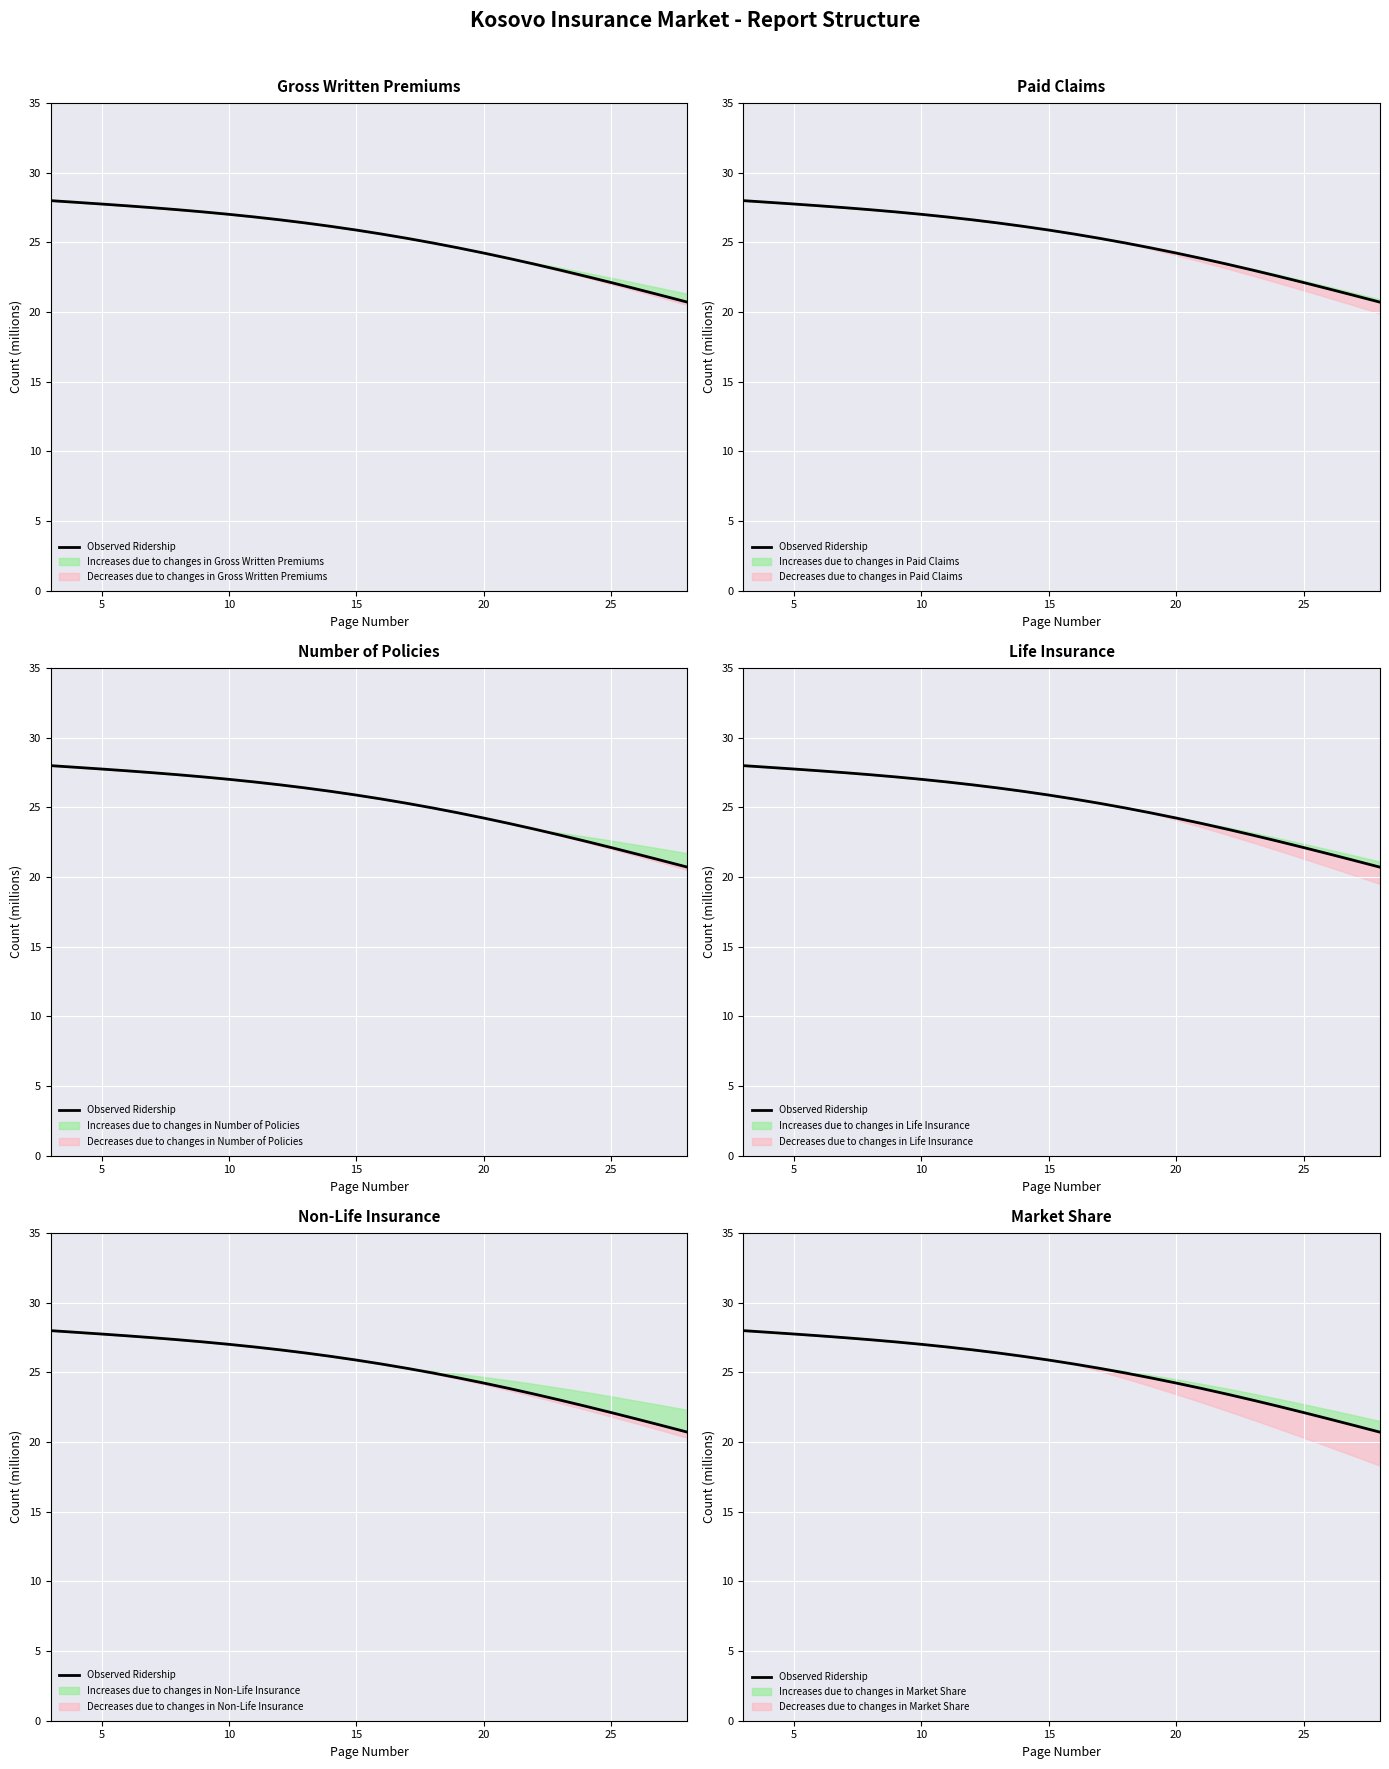

What is the label of the 15th point from the left?

14